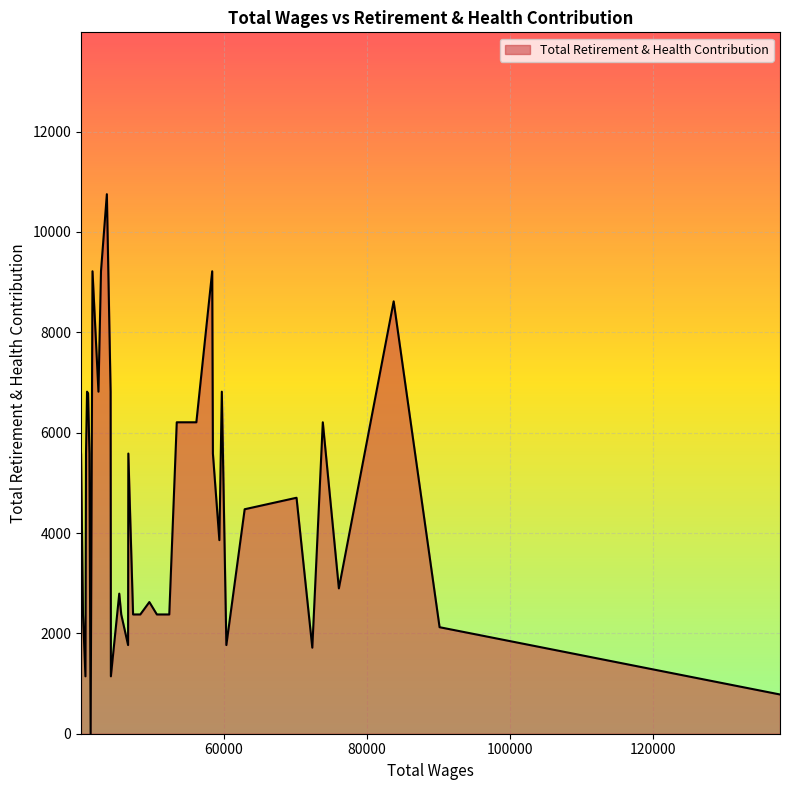

What is the maximum value shown in the chart?

10753